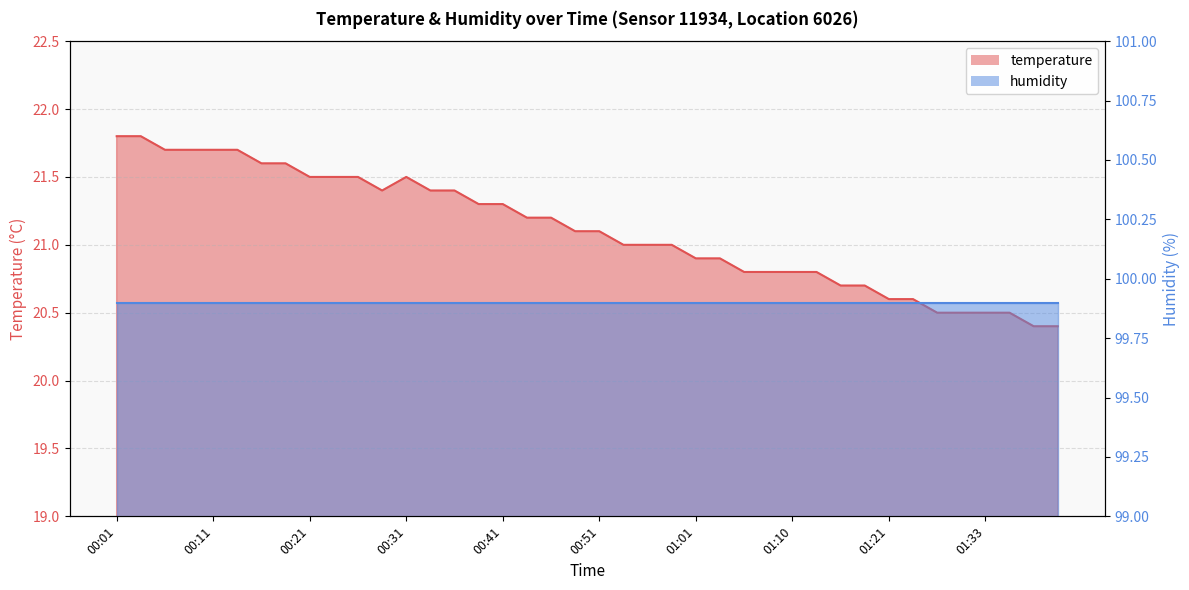

How many data points does each series have?

40